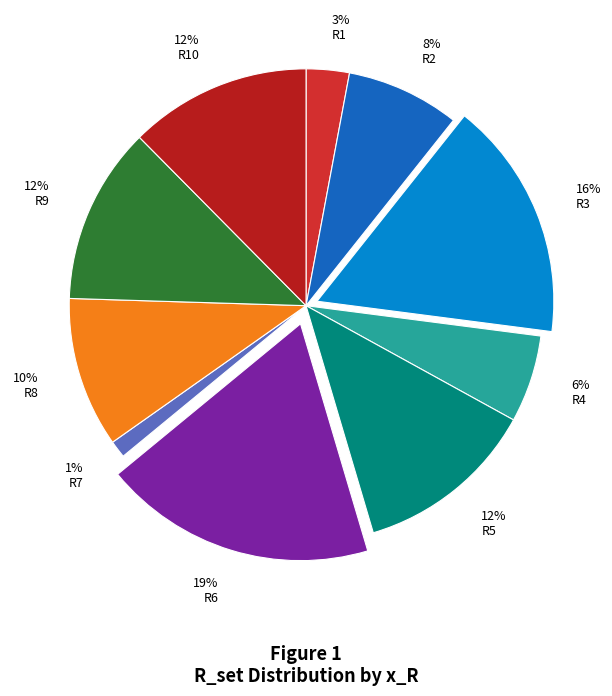

What percentage is the R4 slice, to the nearest percent?

6%